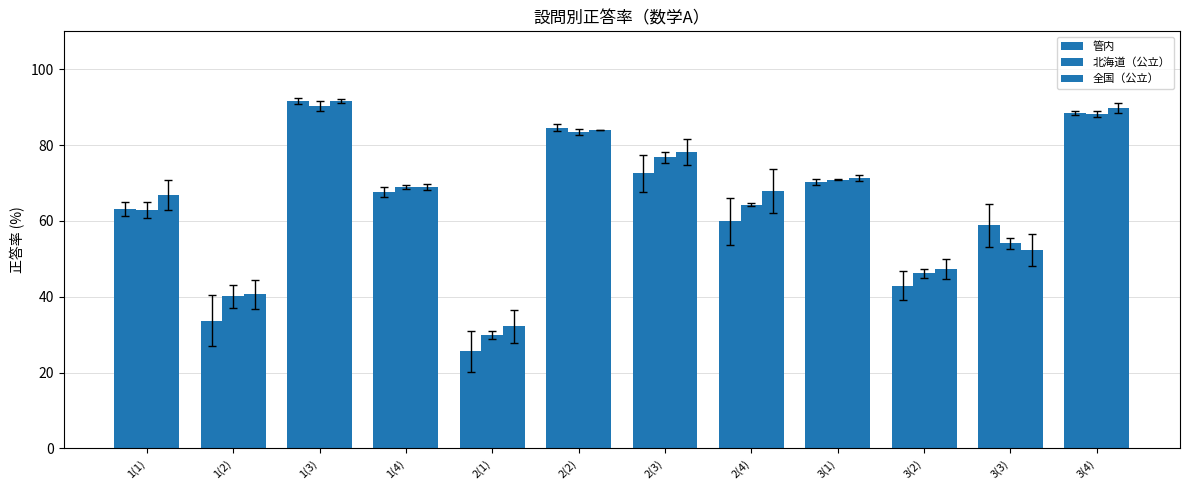

What is the label of the 9th bar from the right?

1(4)